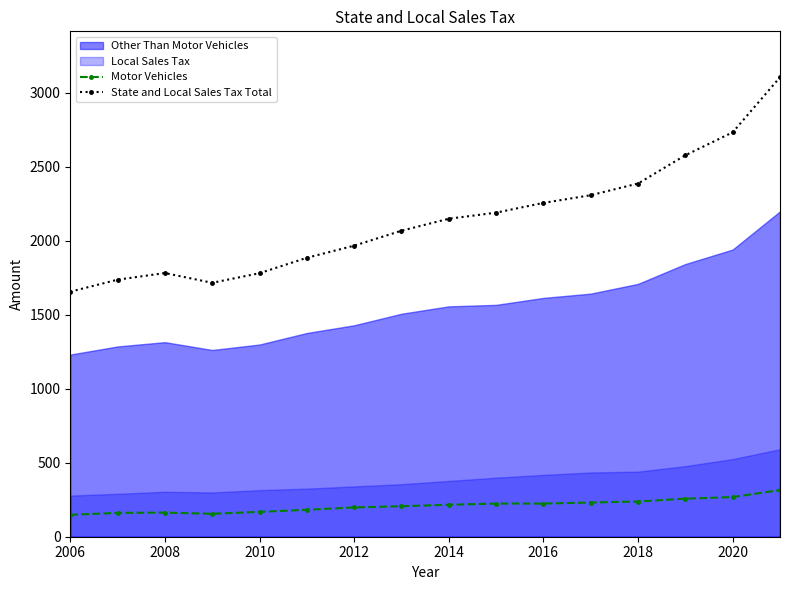

True or false: State and Local Sales Tax Total and Motor Vehicles intersect in this chart.

False